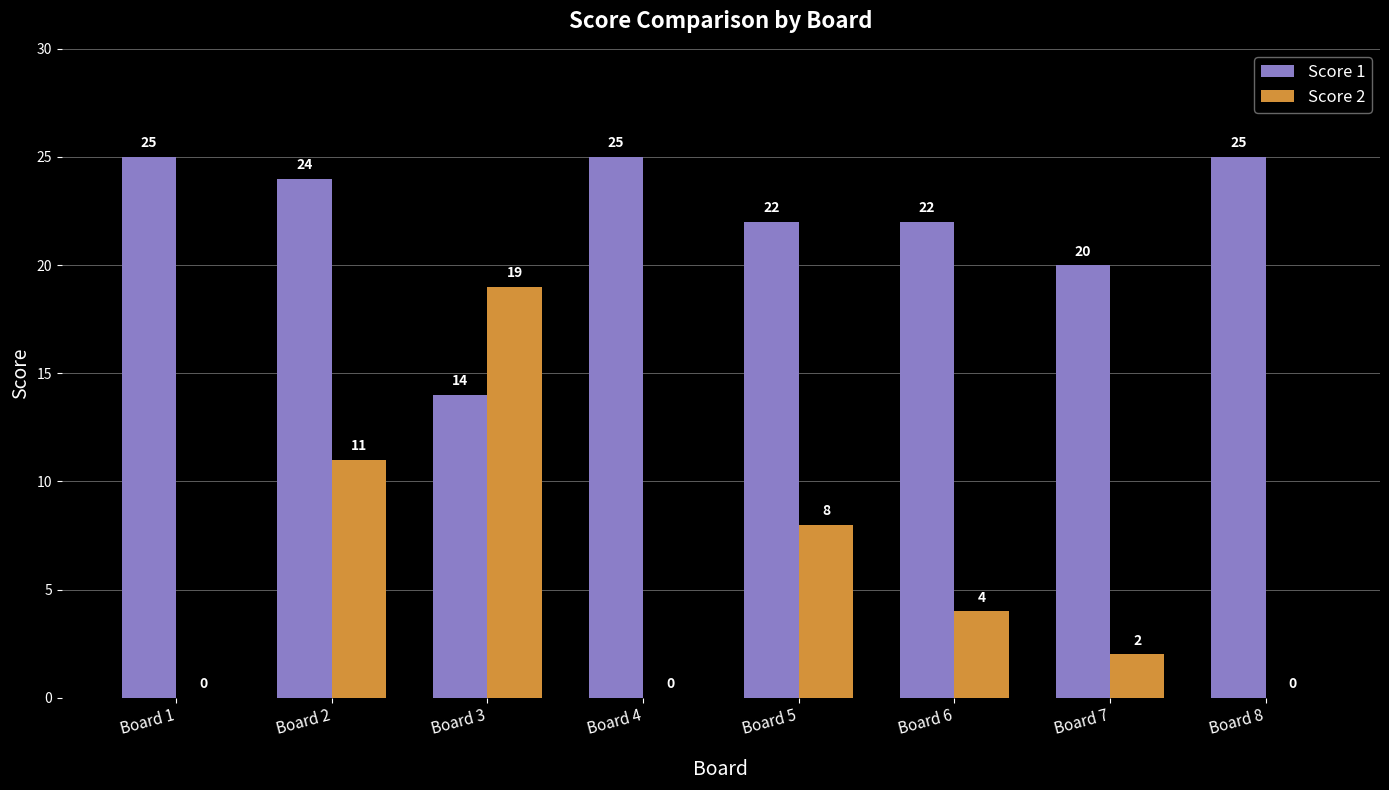

Reading left to right, extract all data points from this chart.

Score 1: 25	24	14	25	22	22	20	25
Score 2: 0	11	19	0	8	4	2	0